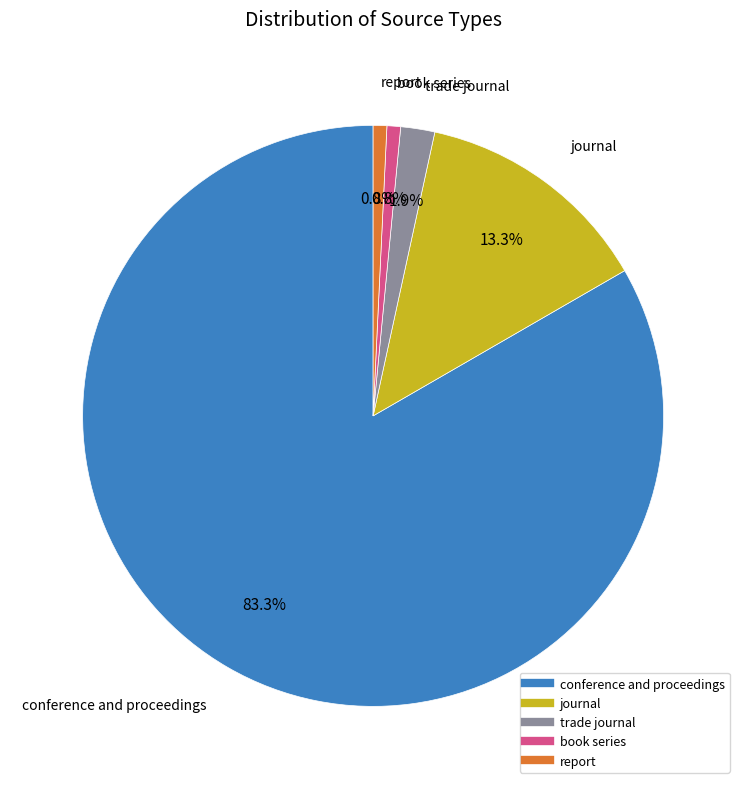

Is it true that book series is 7% of the pie?

False